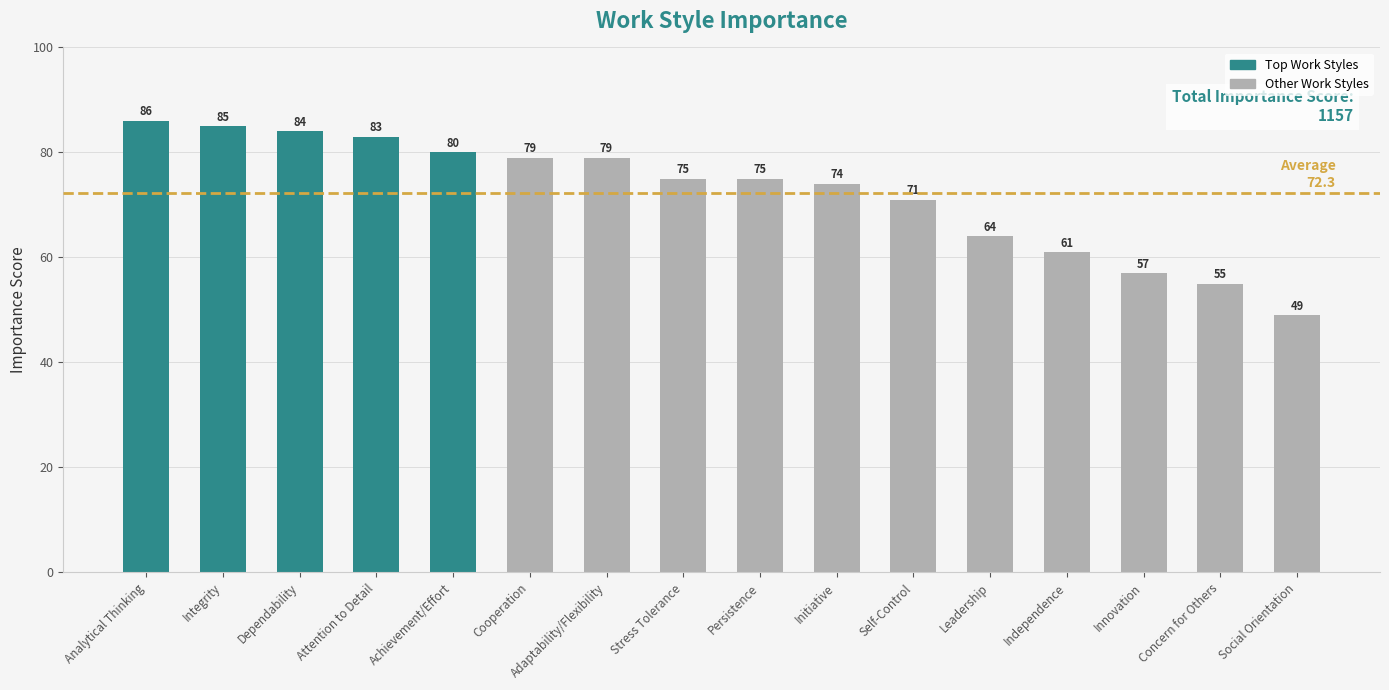

How many bars are there in total?

16